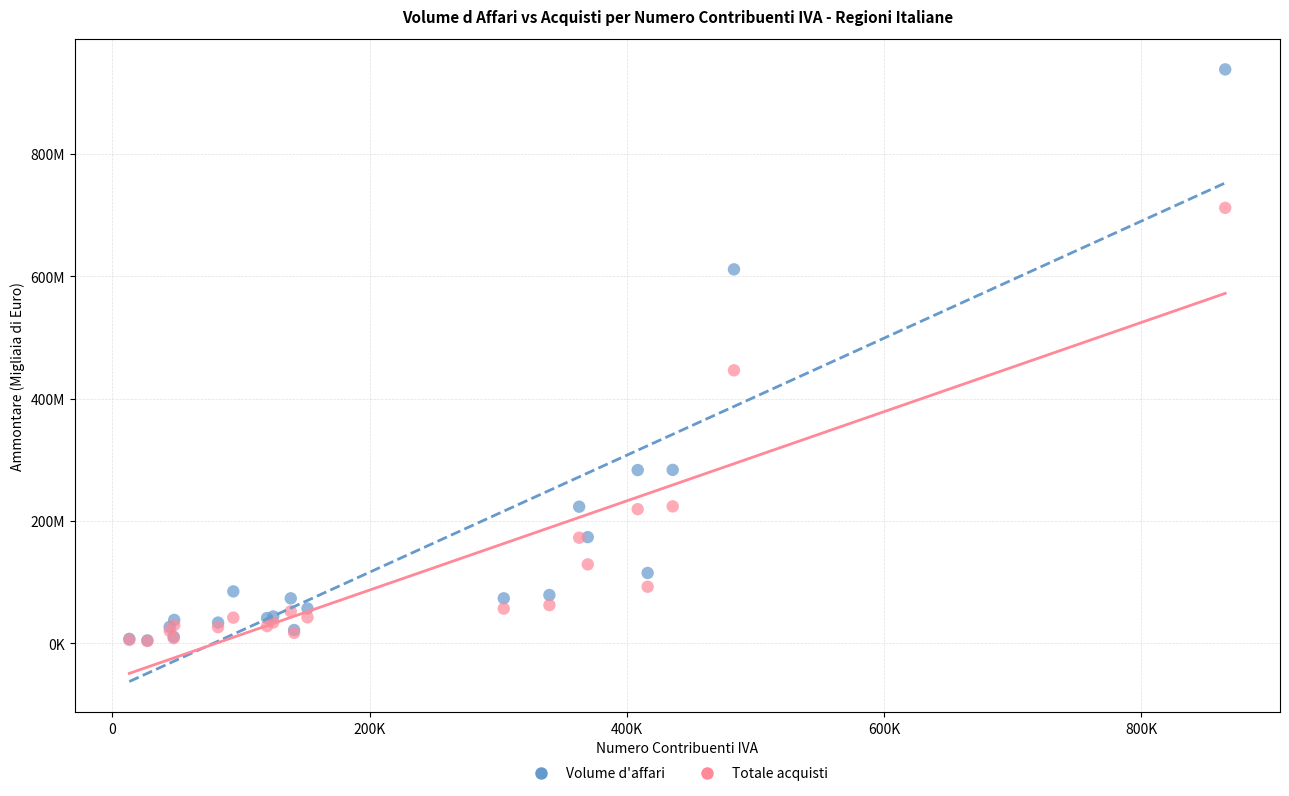

Which series has the largest Y range (max minus min)?

Volume d'affari